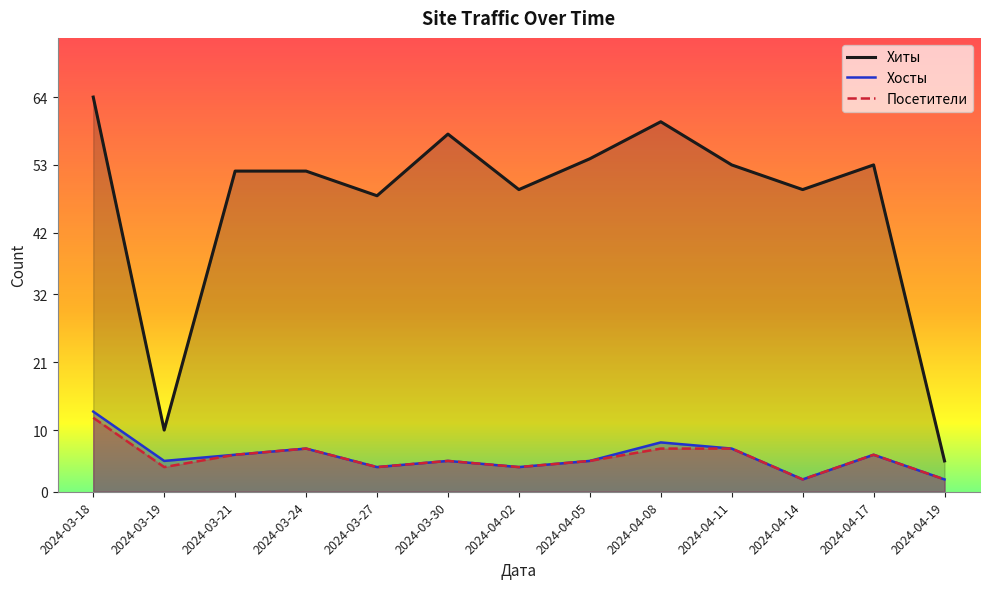

What is the difference between the Посетители values at 2024-03-18 and 2024-03-27?

8